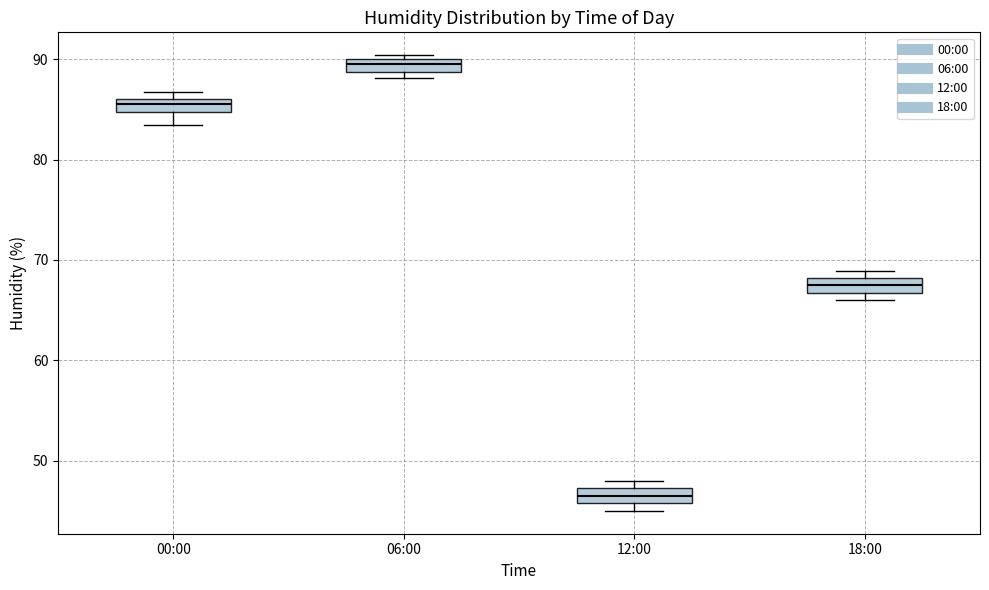

Where is the lower edge of the box for 00:00 on the y-axis? The values are not printed on the chart, so give them approximately, as read against the axis.

85